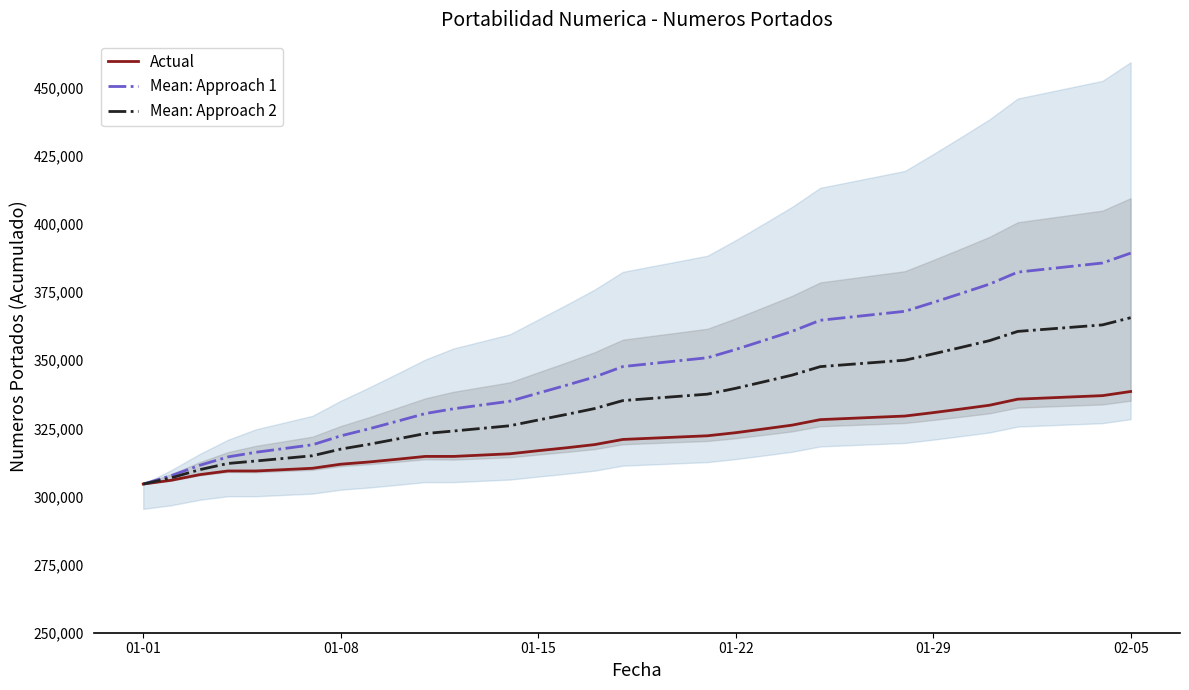

Which category has the lowest value in the Actual series?

01-01